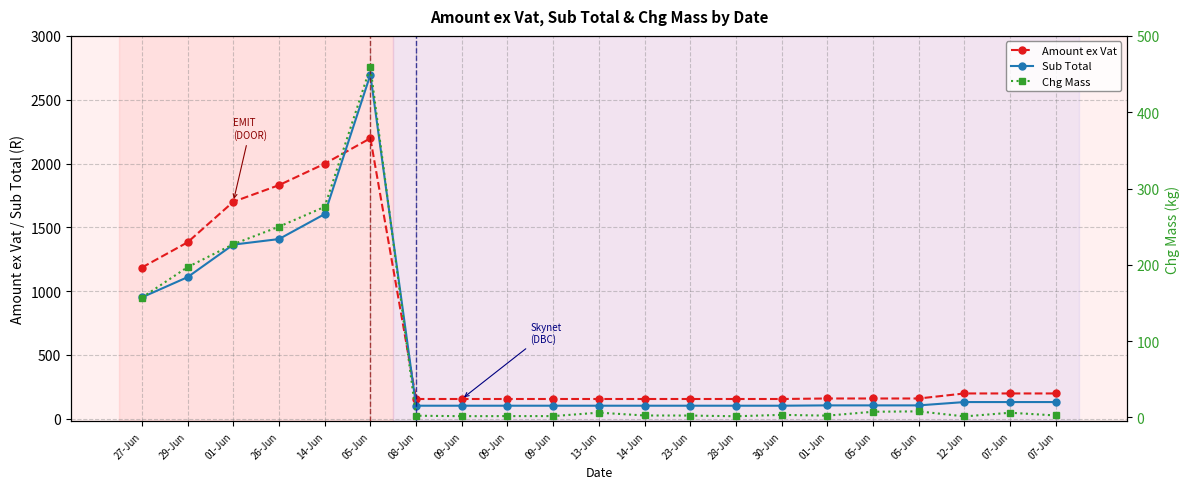

How many times do Sub Total and Amount ex Vat cross each other?

2